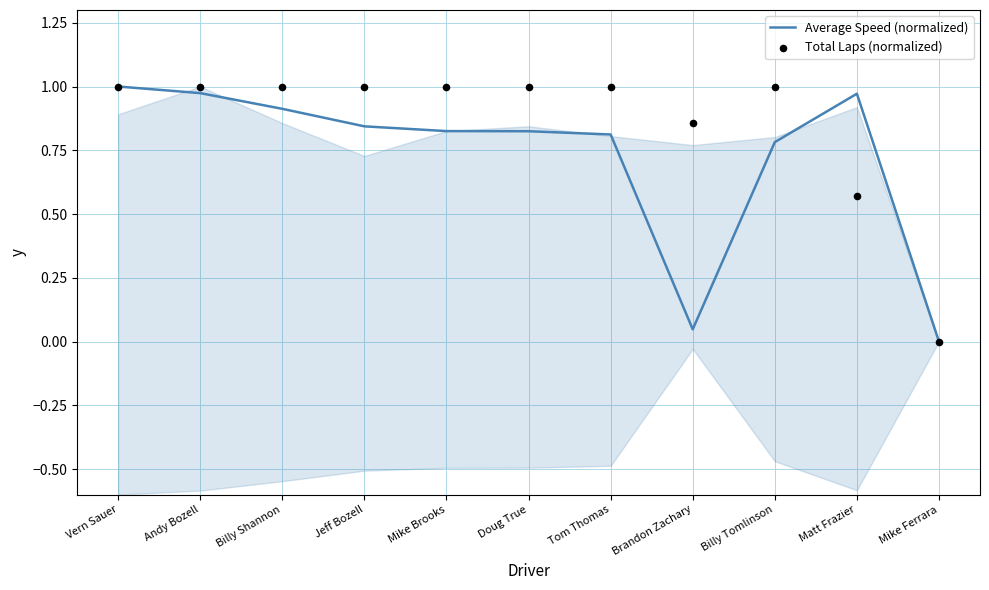

At how many categories does at least one series exceed 0?

10